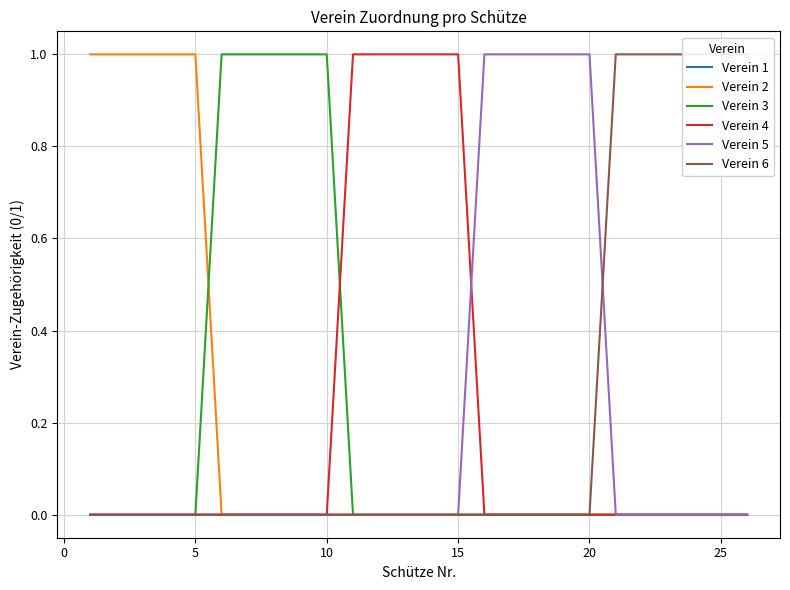

How many lines are shown in the chart?

6